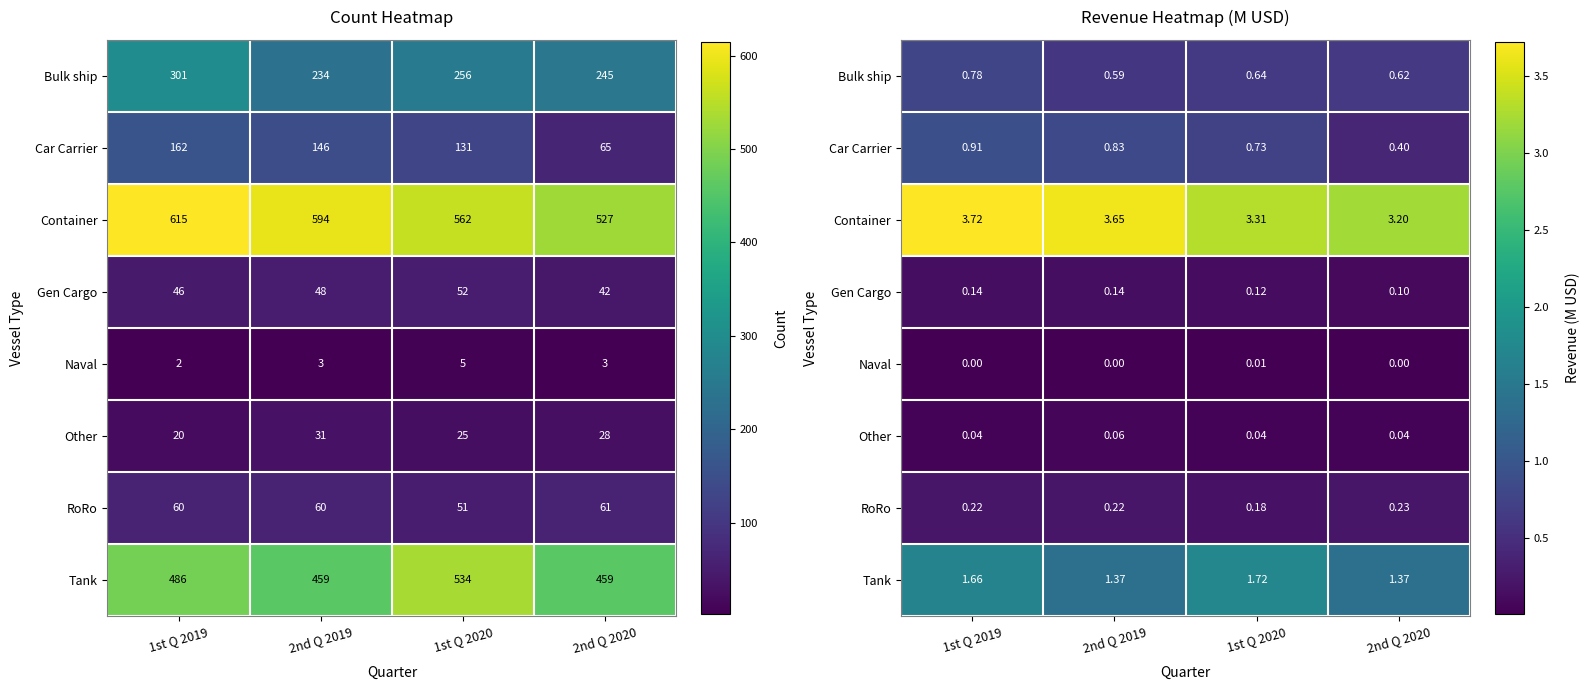

At which category is the sum across all series the highest?

1st Q 2019